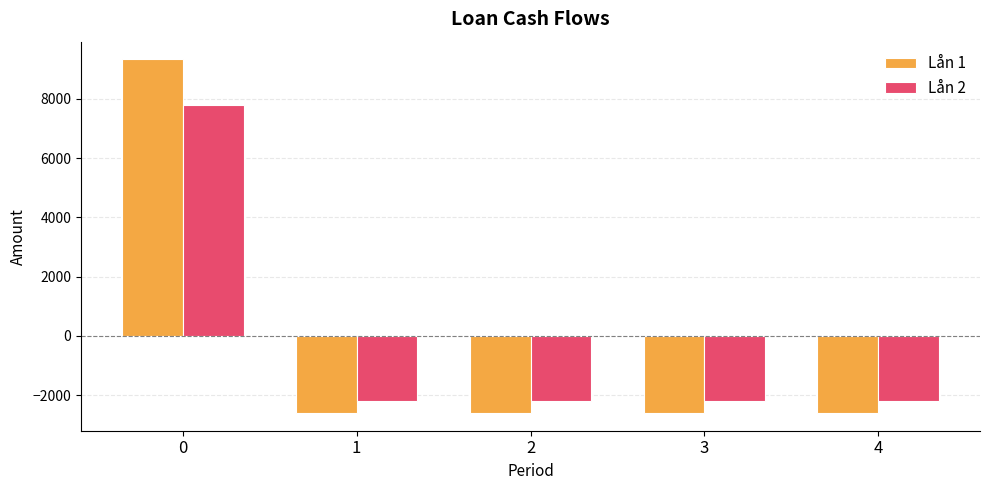

What is the difference between the highest and lowest values at 3?

400